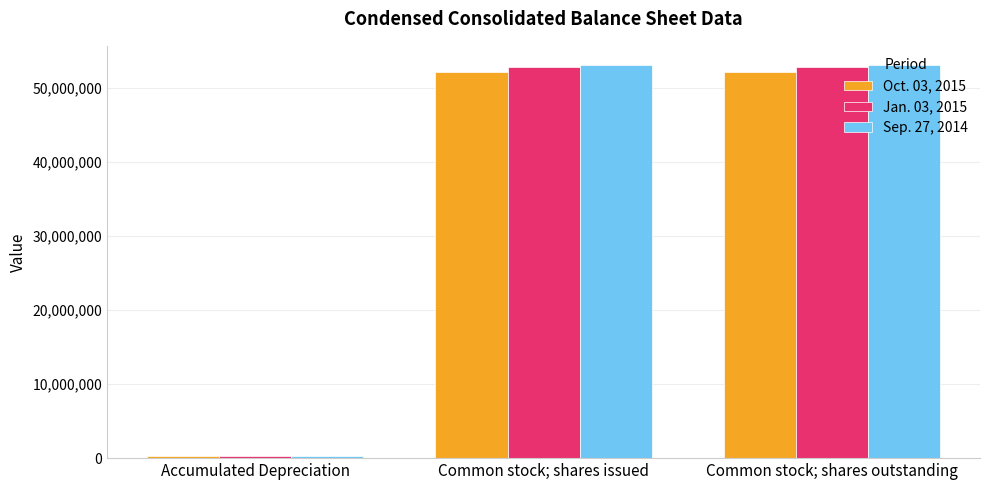

What is the sum of all Jan. 03, 2015 values?

105669397